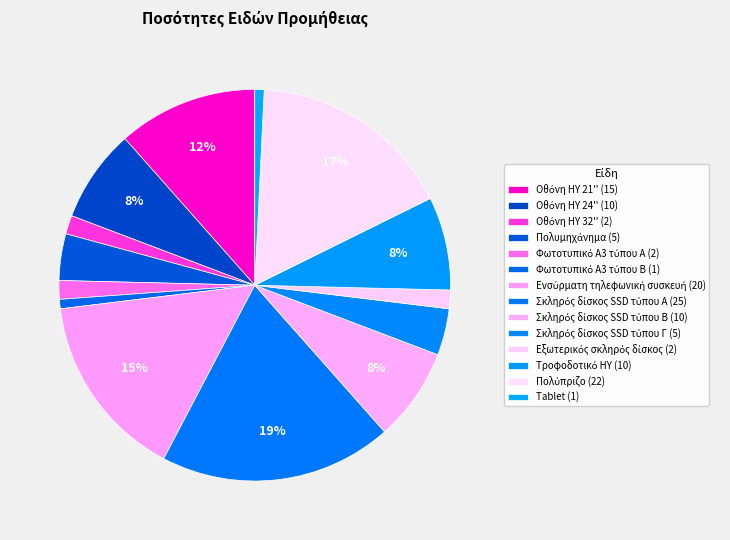

How many segments does this pie chart have?

14